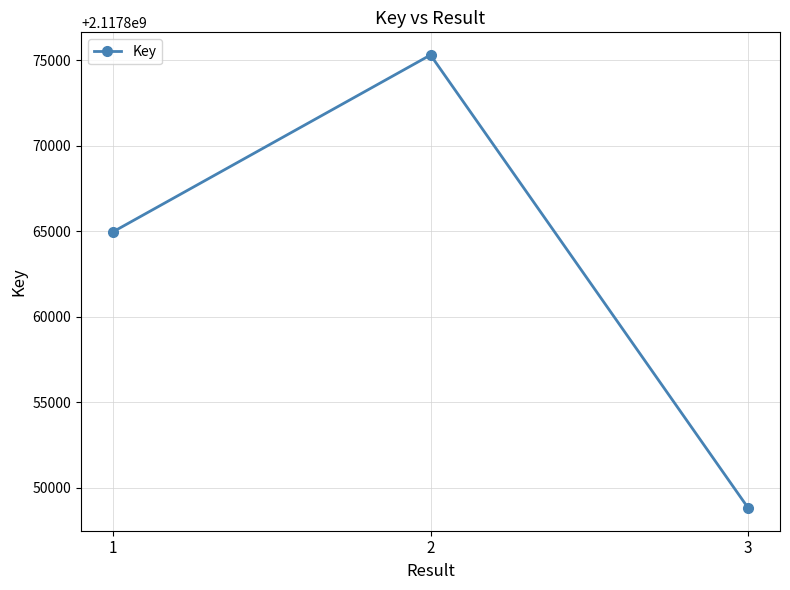

What is the ratio of the value at 2 to the value at 1?

1.0